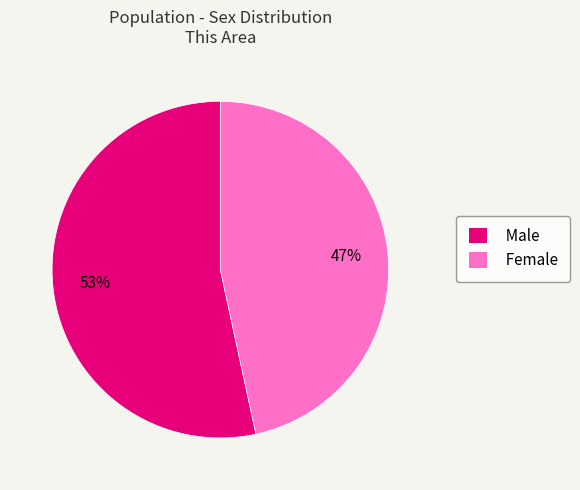

Count the number of slices in the pie.

2